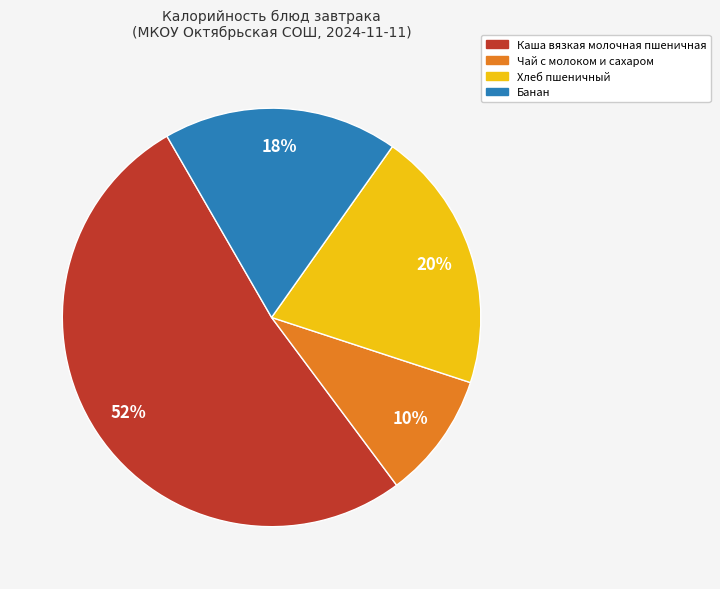

Do Каша вязкая молочная пшеничная and Банан together represent more than half of the pie?

Yes